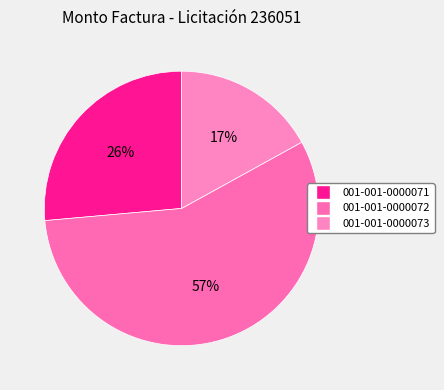

To the nearest percent, what percentage of the pie is 001-001-0000073?

17%